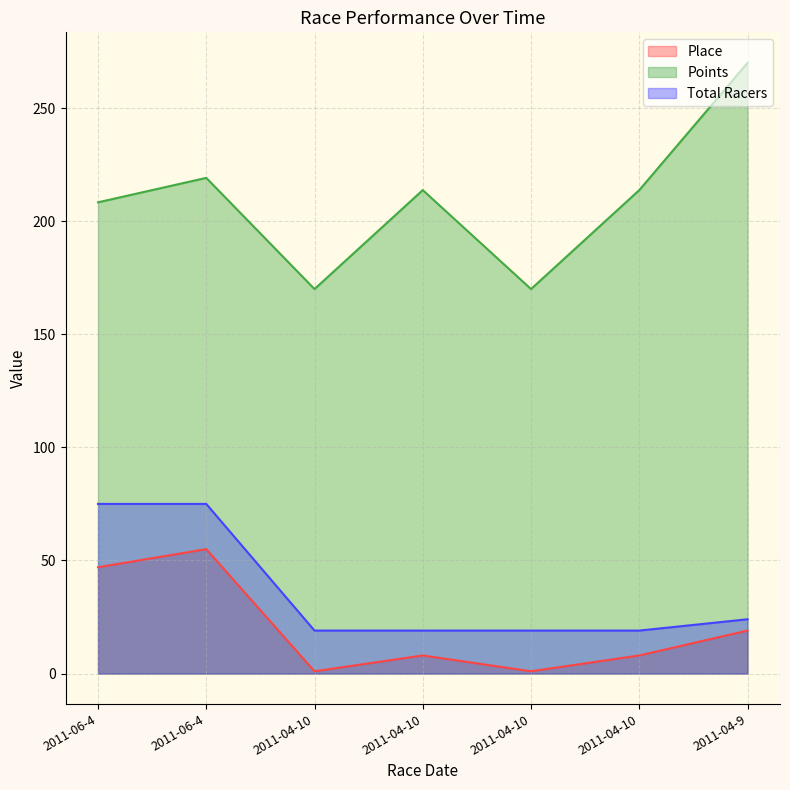

How many categories are shown in the chart?

7